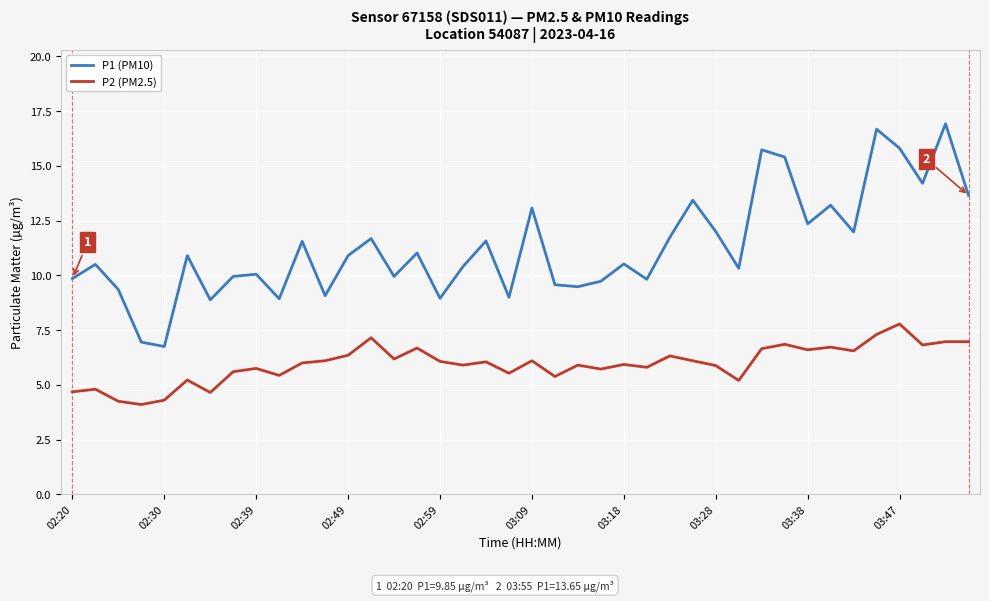

True or false: P1 (PM10) and P2 (PM2.5) cross at least once.

False